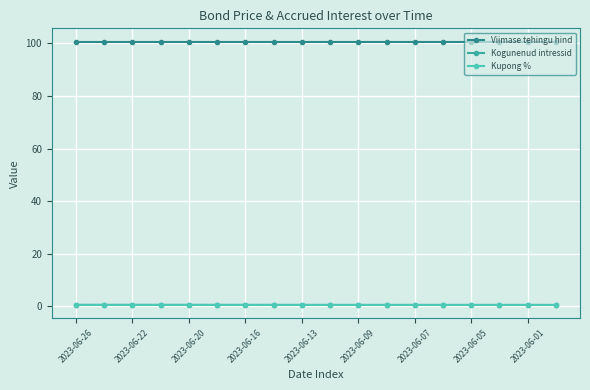

Does the chart have visible grid lines?

Yes